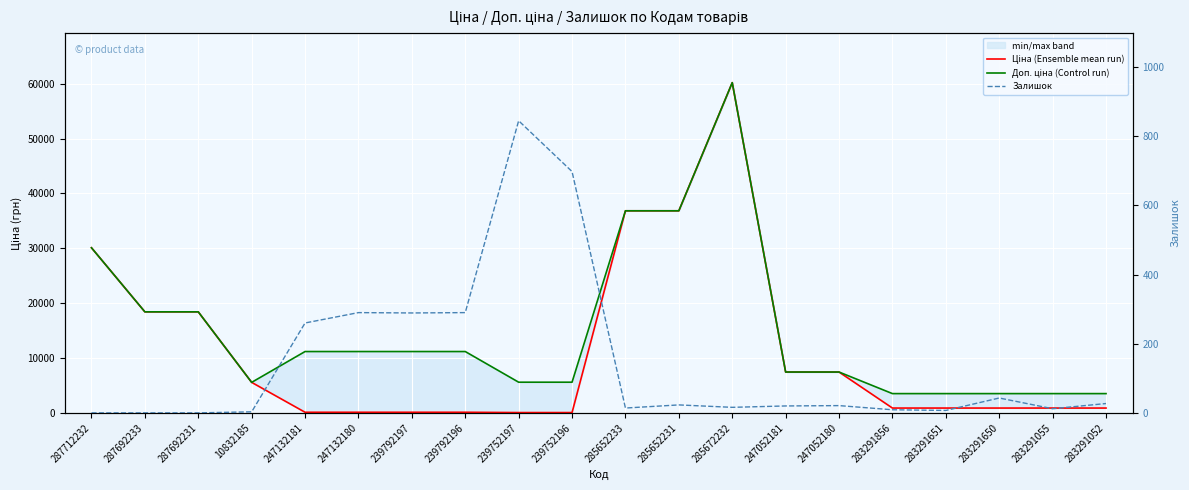

What is the value of the Доп. ціна (Control run) point at the 11th from the left?

36841.8